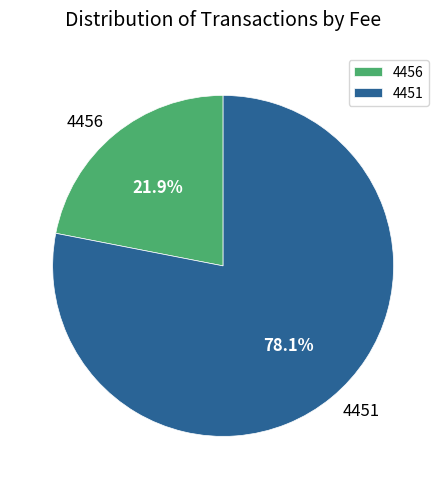

What portion of the pie excludes 4456?

78.1%